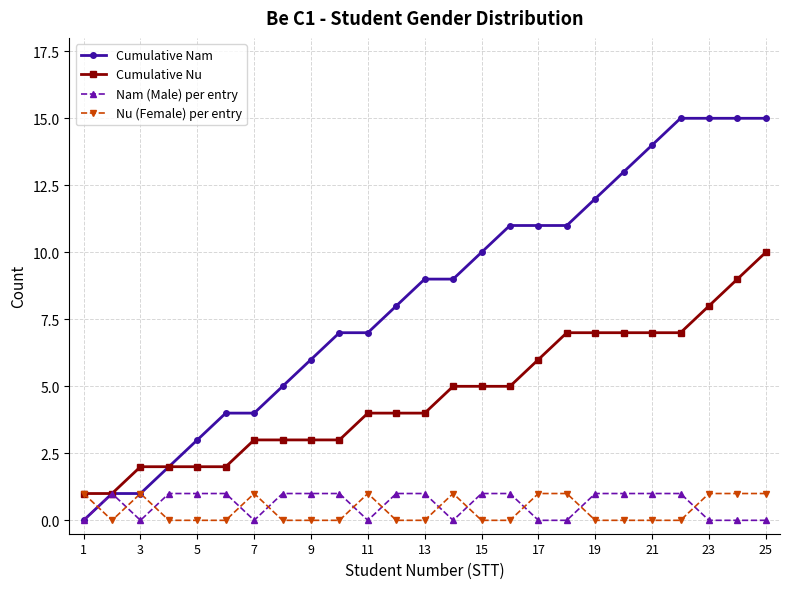

What is the greatest value displayed?

15